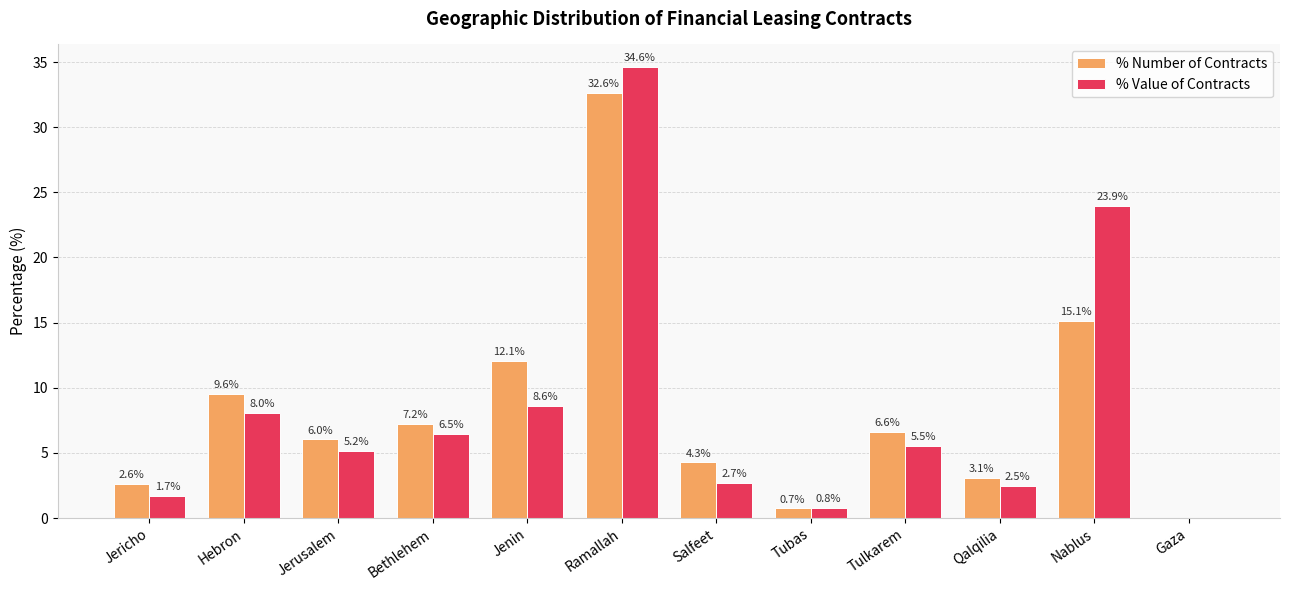

Count the number of categories in the chart.

12